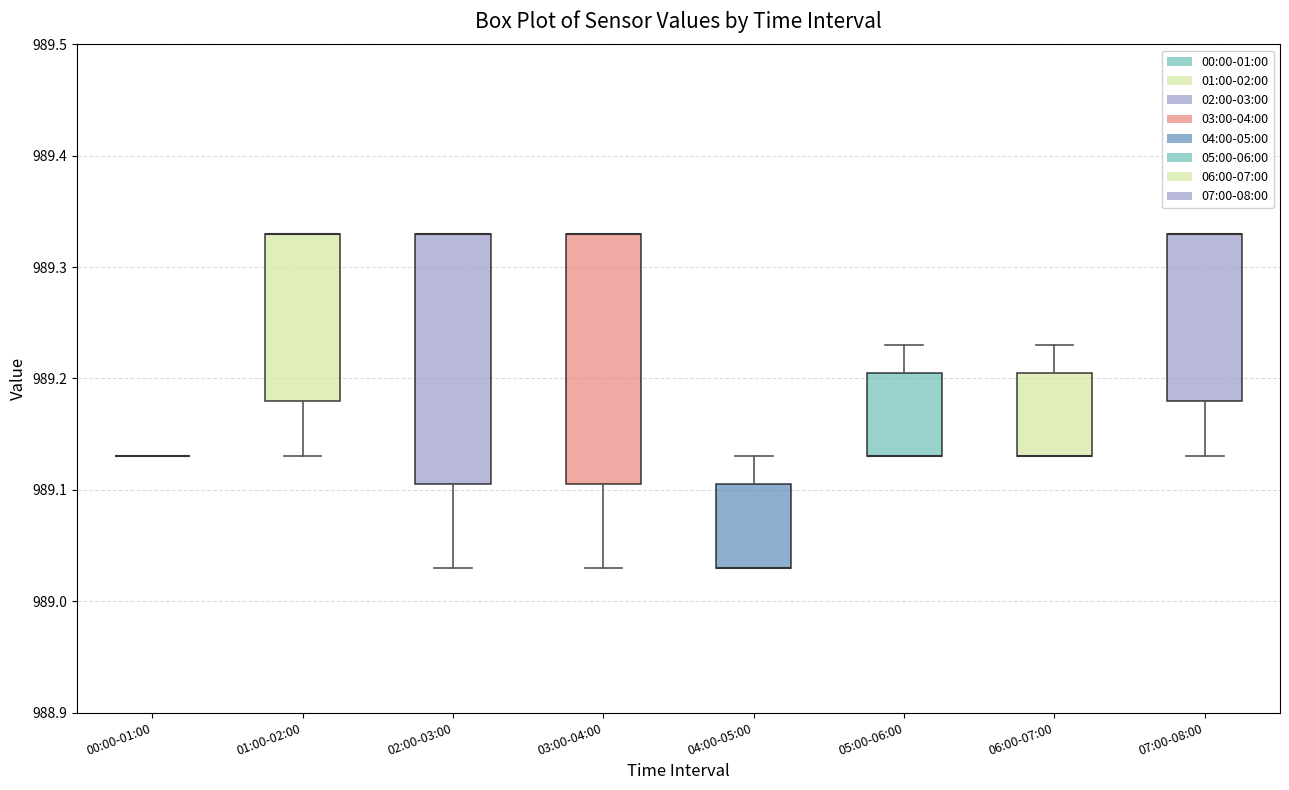

Reading left to right, transcribe this box plot: for each box, give where its median line is, the range the box spans, and where its two whiskers end, as read against the y-axis. The values are not printed on the chart, so give them approximately, as read against the axis.

00:00-01:00: box collapsed to a line at 989.13, whiskers 989.13 to 989.13
01:00-02:00: median 989.33 (drawn on the box's upper edge), box 989.18 to 989.33, whiskers 989.13 to 989.33
02:00-03:00: median 989.33 (drawn on the box's upper edge), box 989.11 to 989.33, whiskers 989.03 to 989.33
03:00-04:00: median 989.33 (drawn on the box's upper edge), box 989.11 to 989.33, whiskers 989.03 to 989.33
04:00-05:00: median 989.03 (drawn on the box's lower edge), box 989.03 to 989.11, whiskers 989.03 to 989.13
05:00-06:00: median 989.13 (drawn on the box's lower edge), box 989.13 to 989.21, whiskers 989.13 to 989.23
06:00-07:00: median 989.13 (drawn on the box's lower edge), box 989.13 to 989.21, whiskers 989.13 to 989.23
07:00-08:00: median 989.33 (drawn on the box's upper edge), box 989.18 to 989.33, whiskers 989.13 to 989.33